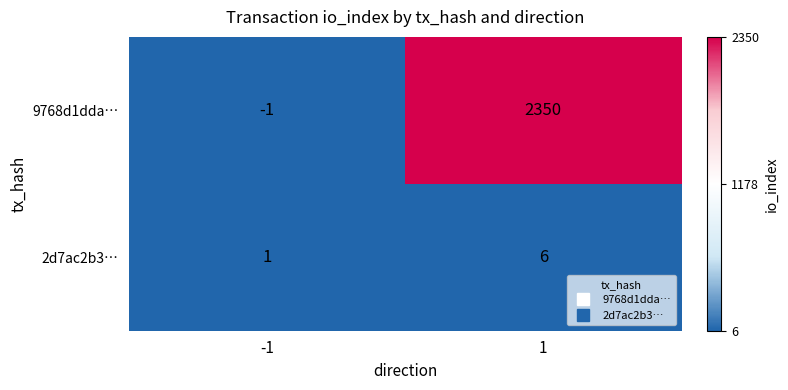

What value does the 2d7ac2b3… series have at 1?

6